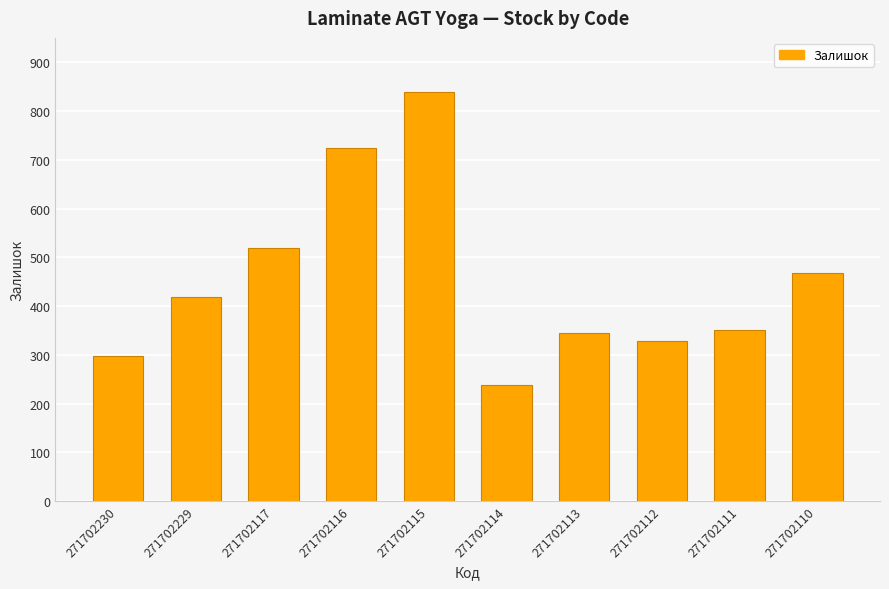

What is the smallest value displayed?

237